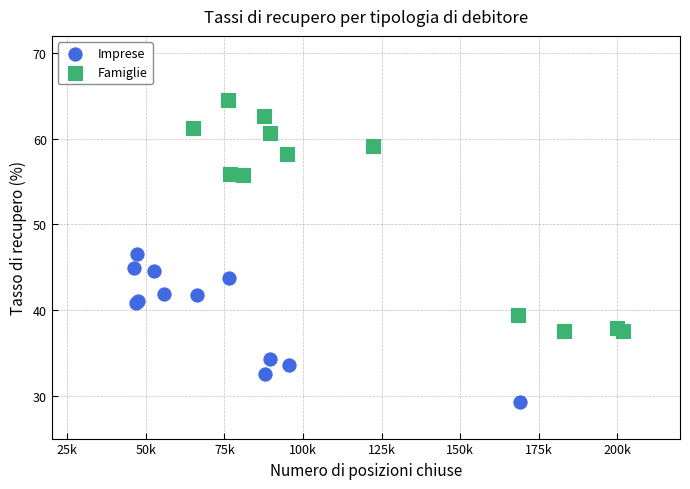

Which series reaches the maximum Y coordinate?

Famiglie